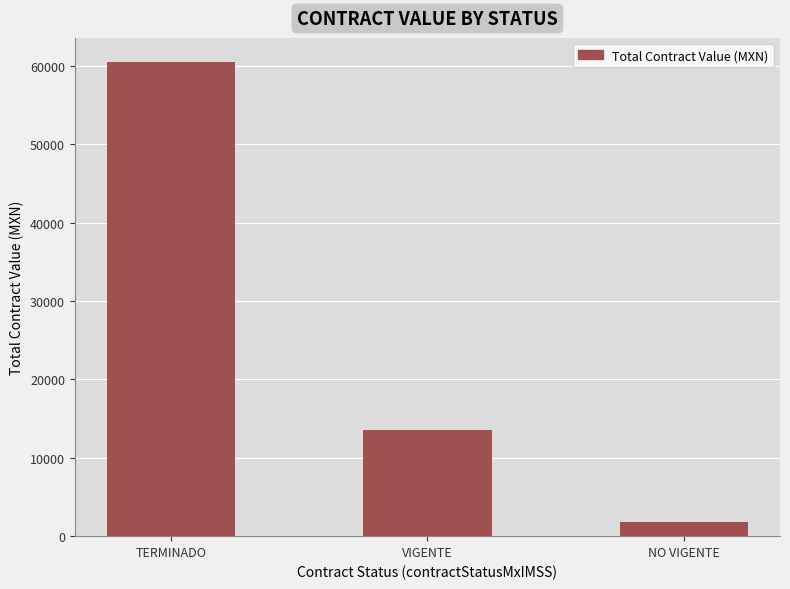

Reading left to right, list all the values displayed in this chart.

TERMINADO=60524.4	VIGENTE=13530.0	NO VIGENTE=1800.4